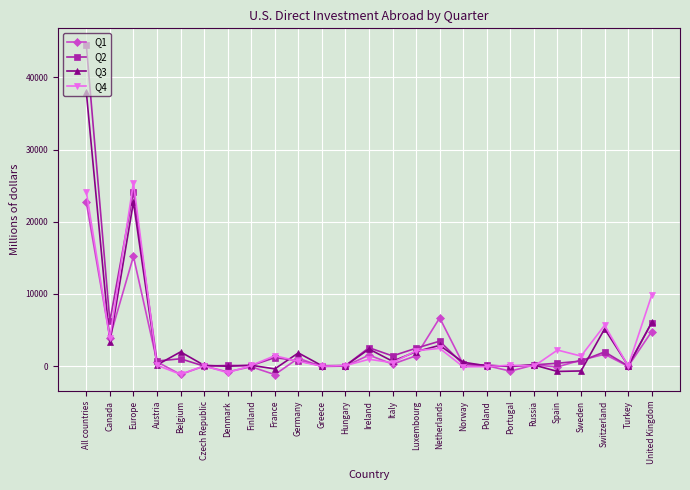

How many values in the Q3 series are below 168?

12